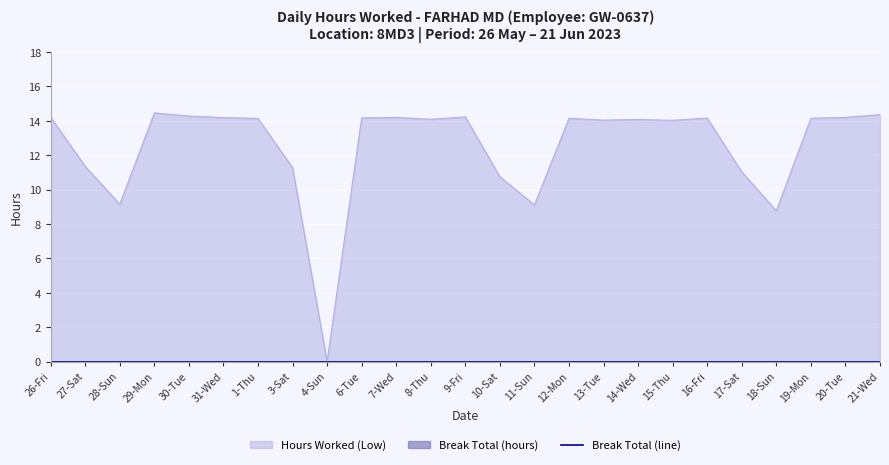

What is the label of the 15th point from the right?

7-Wed